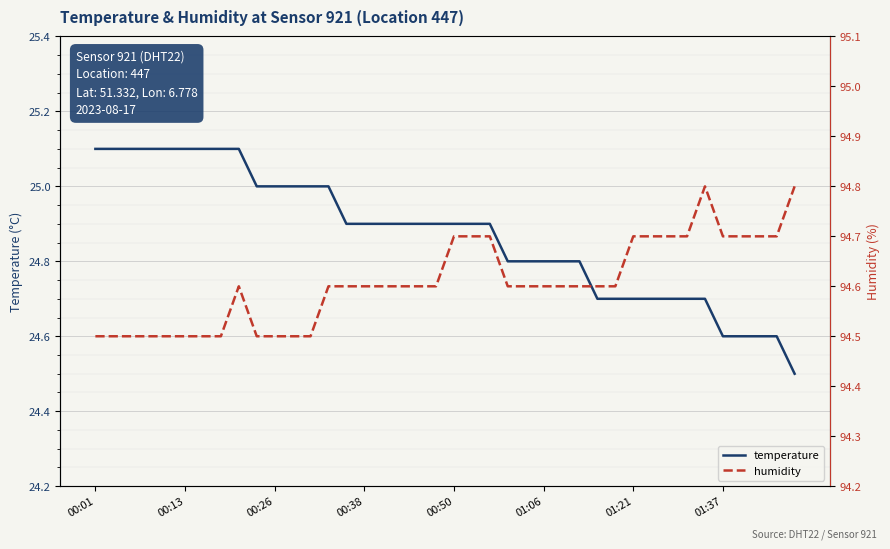

Which series has the widest spread of values?

temperature